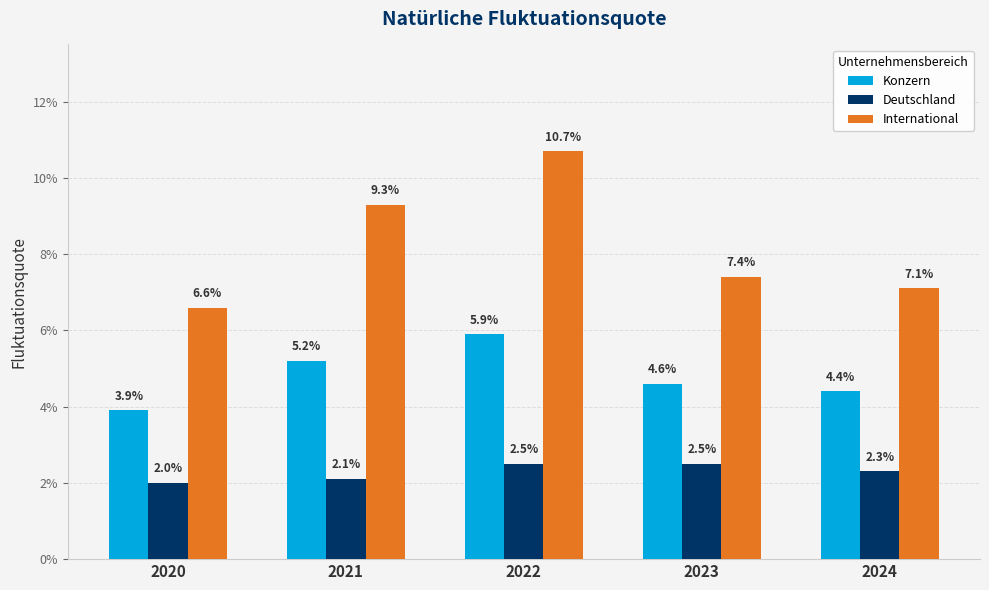

What is the sum of all Deutschland values?

0.1